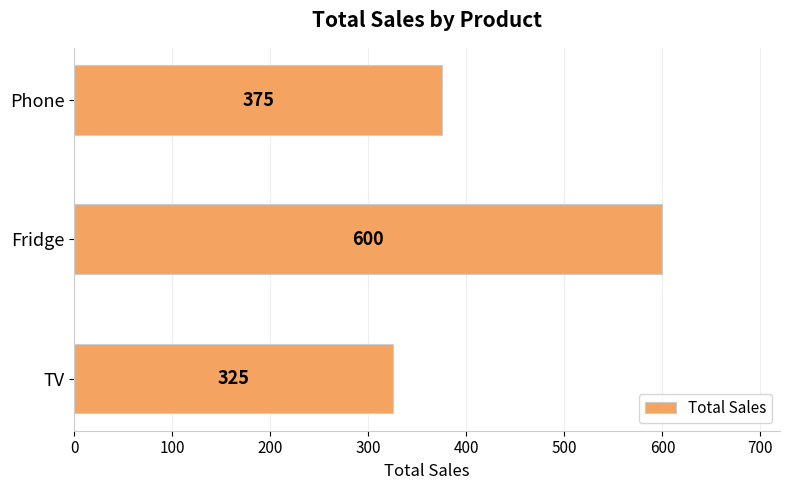

Are the bars horizontal?

Yes